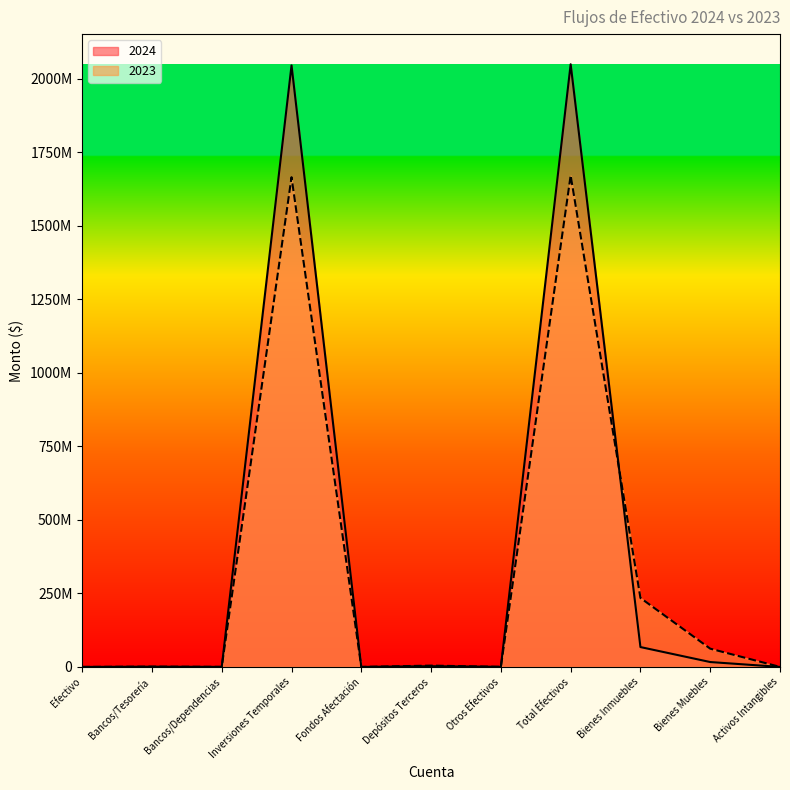

At how many categories does at least one series exceed 1386372504?

2